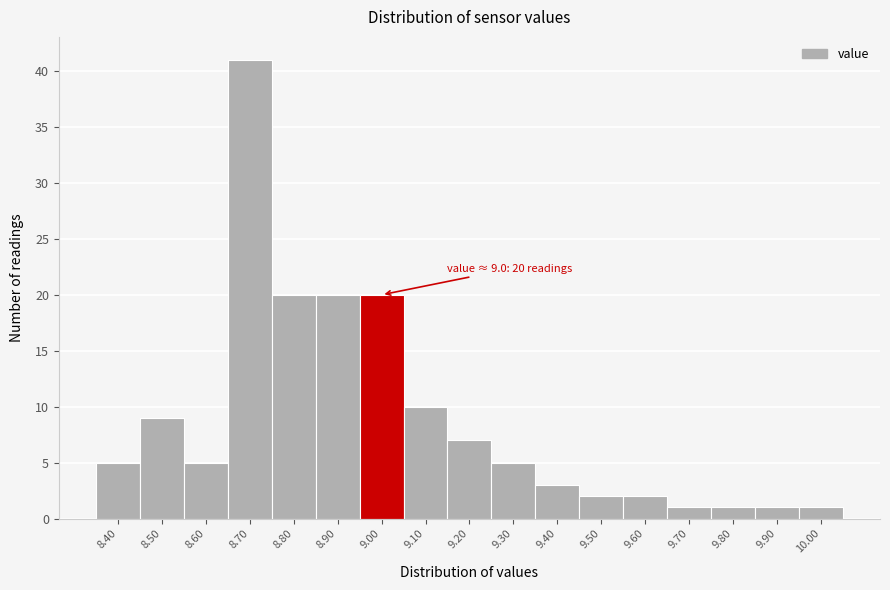

Which range on the x-axis has the tallest bar?

8.65 to 8.75